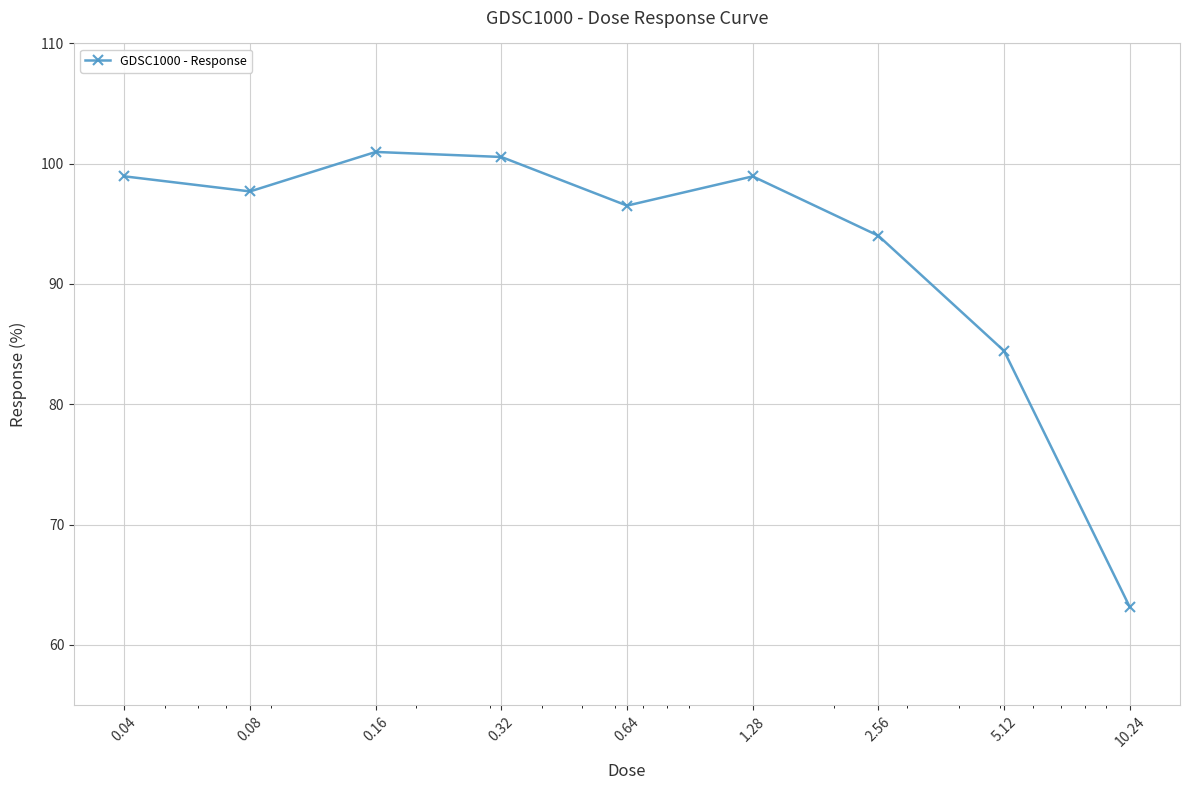

How many points are higher than both their immediate neighbors (excluding endpoints)?

2